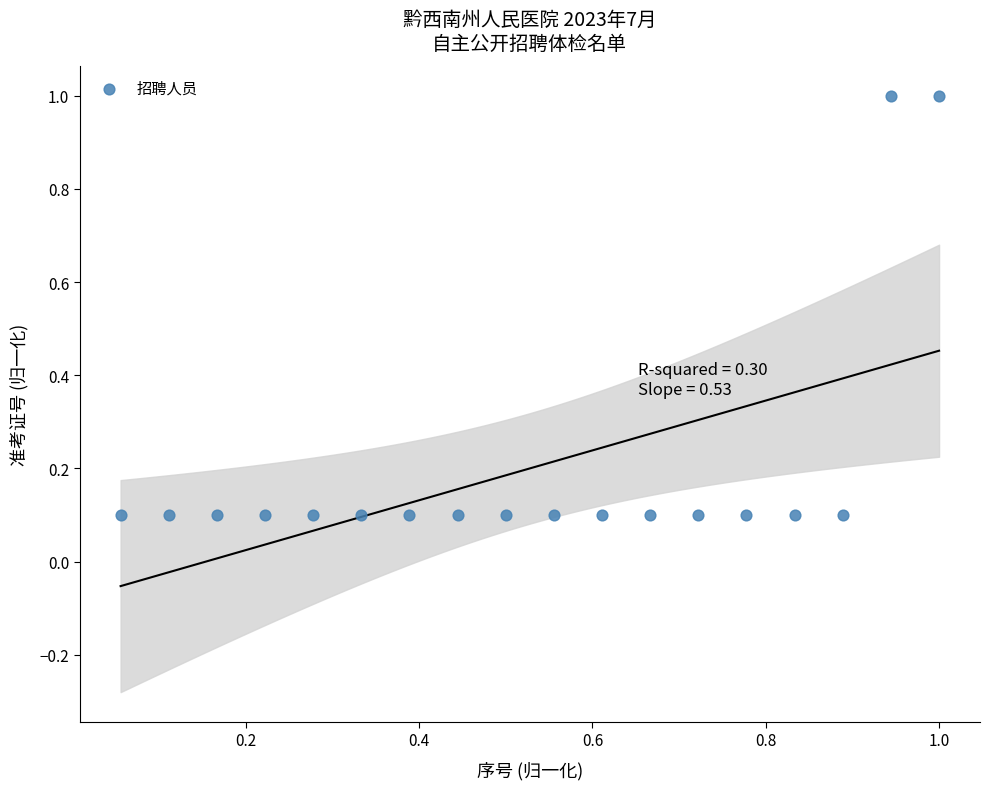

What is the range of X values (max minus min)?

0.9